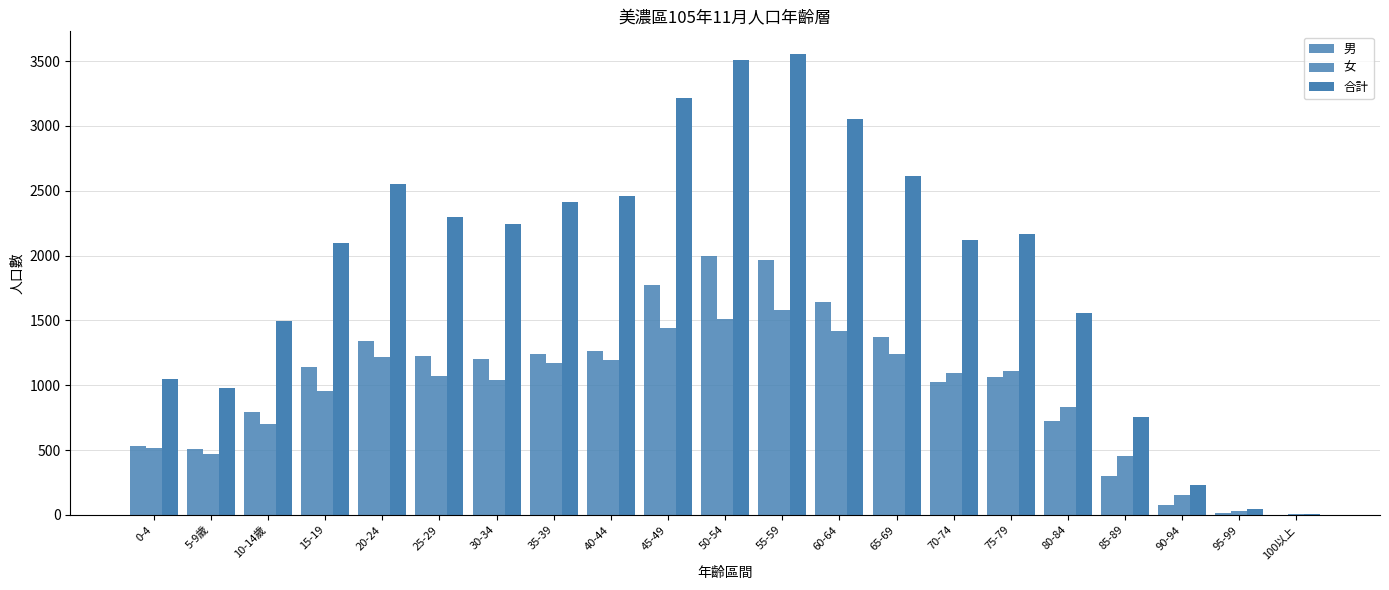

List the labels in order of 合計 value, largest first.

55-59, 50-54, 45-49, 60-64, 65-69, 20-24, 40-44, 35-39, 25-29, 30-34, 75-79, 70-74, 15-19, 80-84, 10-14歲, 0-4, 5-9歲, 85-89, 90-94, 95-99, 100以上